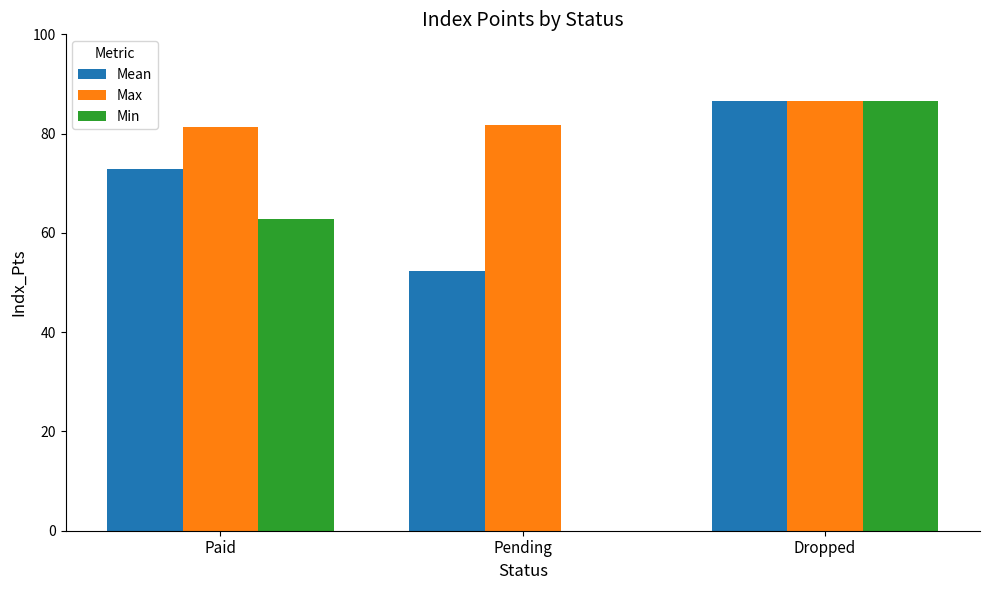

What are all the series names shown in the legend?

Mean, Max, Min